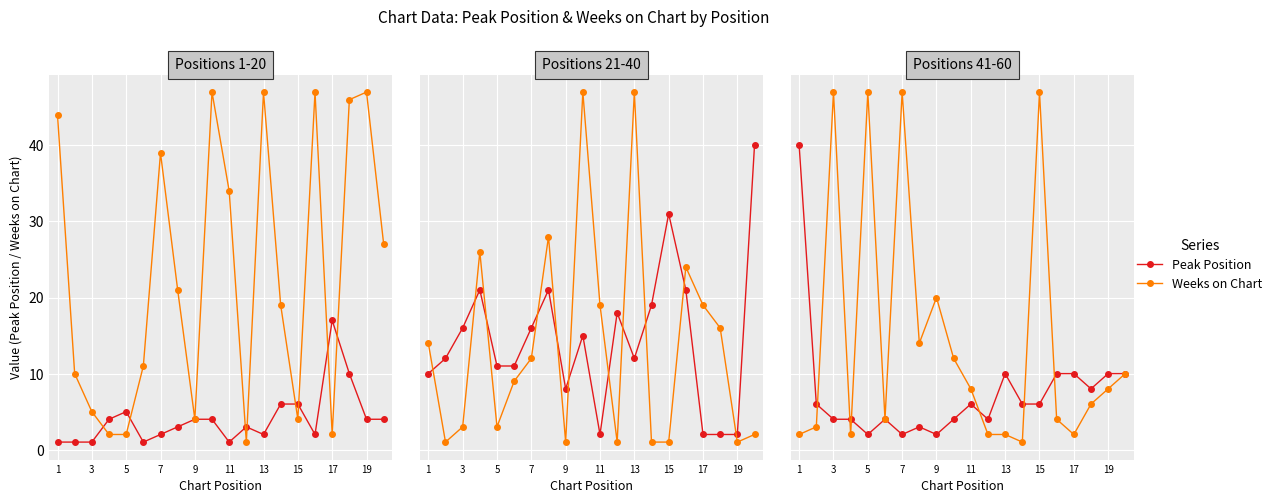

Which category has the highest value in the Peak Position series?

1